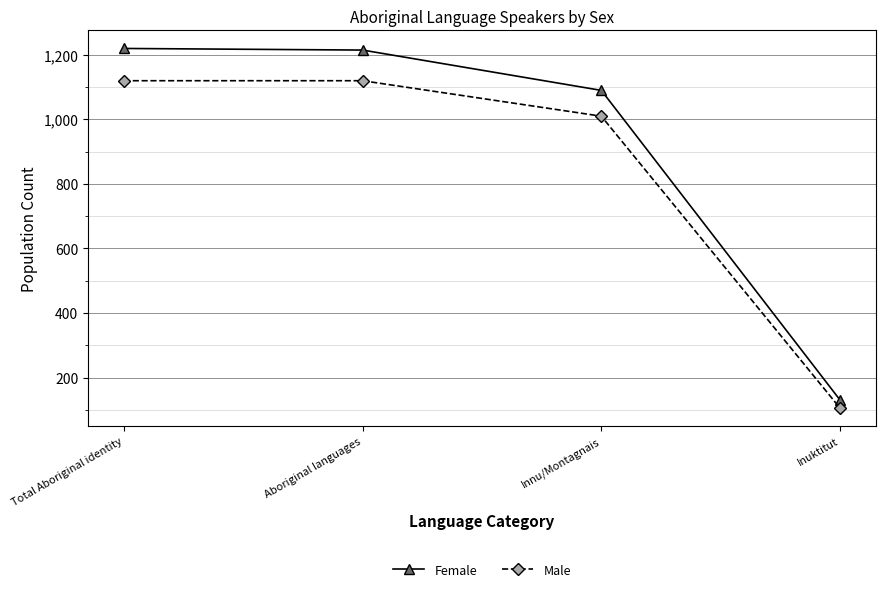

Which series changed the most between Total Aboriginal identity and Innu/Montagnais?

Female